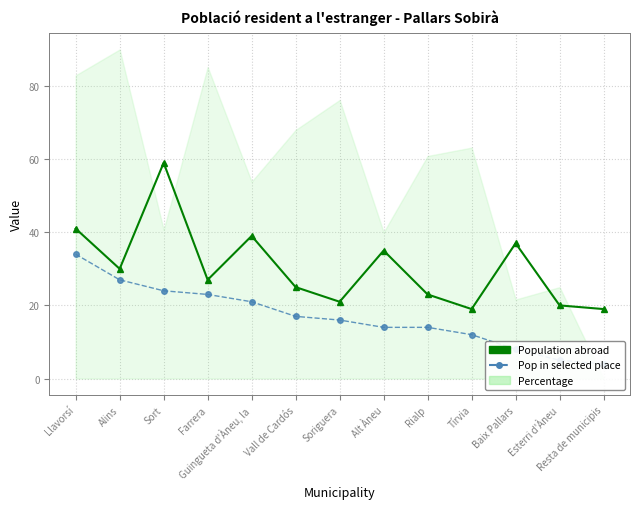

Read the Population abroad value at Soriguera.

21